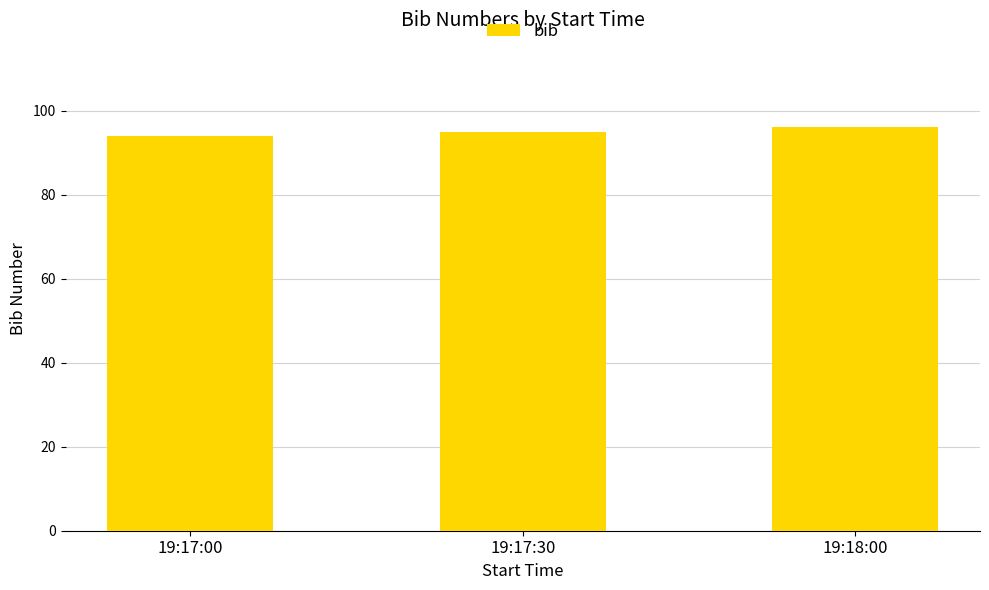

Where is the data nearest to the value 95?

19:17:30